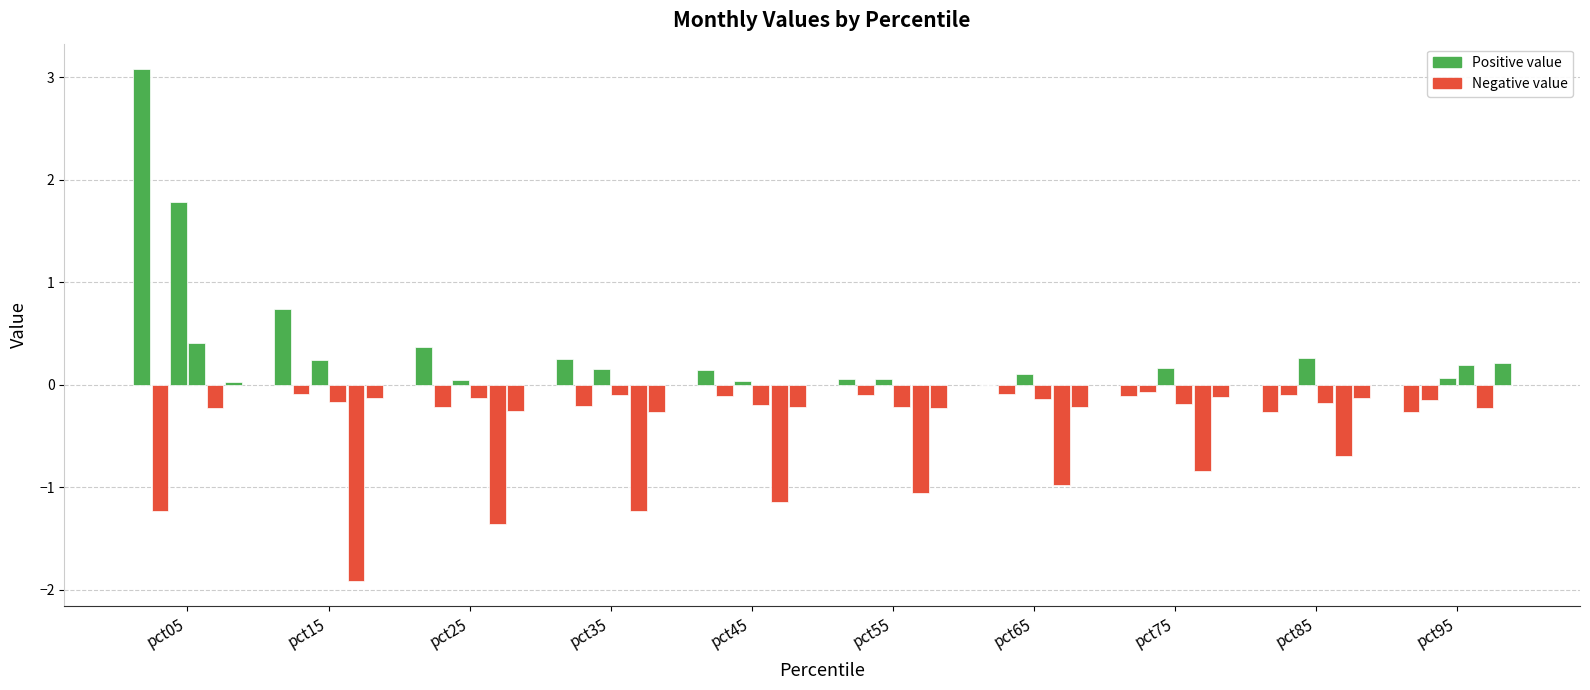

How many groups of bars are there?

10